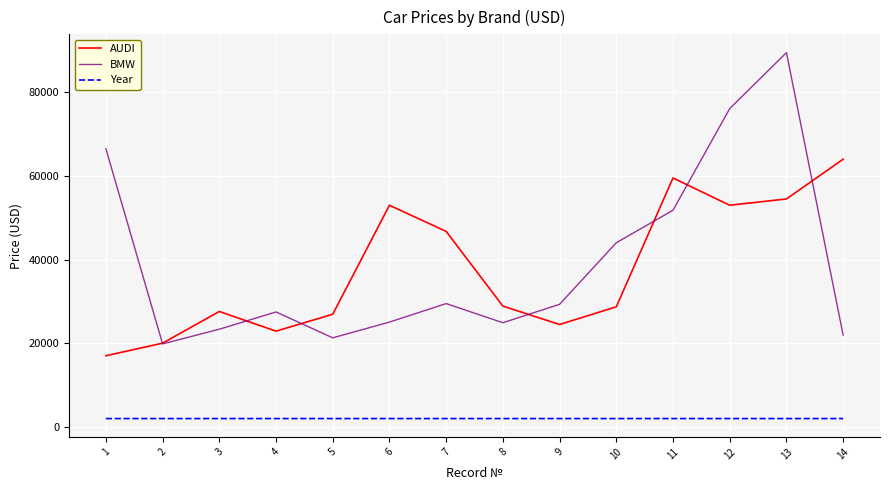

Where does the AUDI series first go above 28900?

6